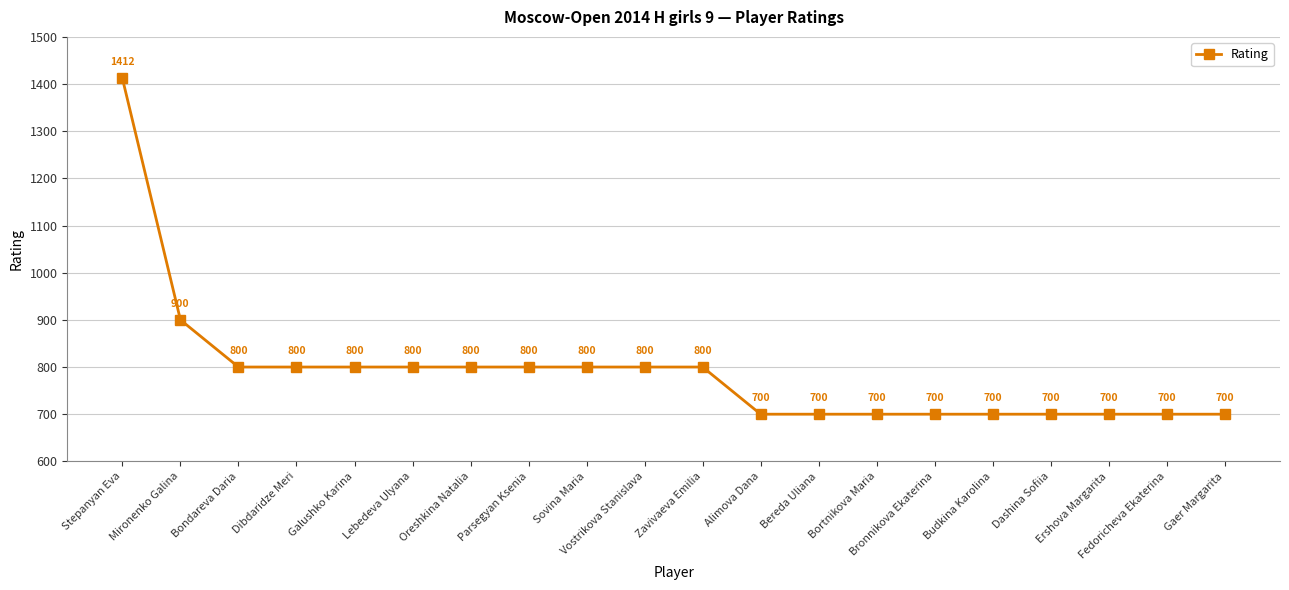

What is the minimum value shown in the chart?

700